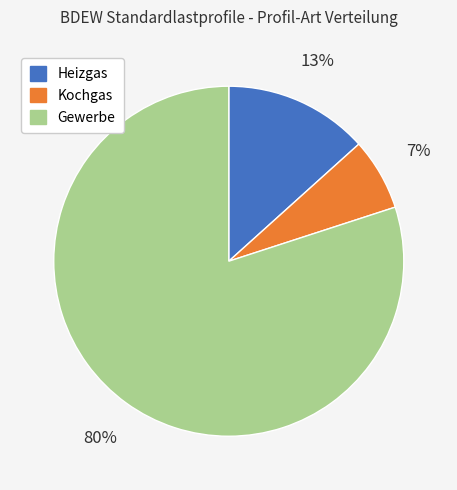

True or false: Gewerbe accounts for 80% of the total.

True